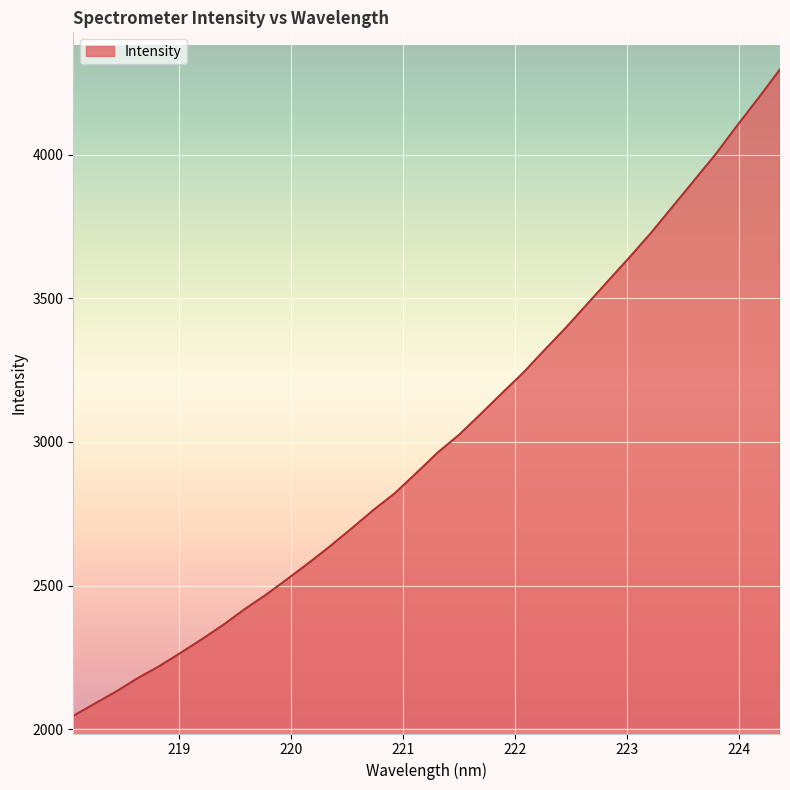

What is the greatest value displayed?

4296.6